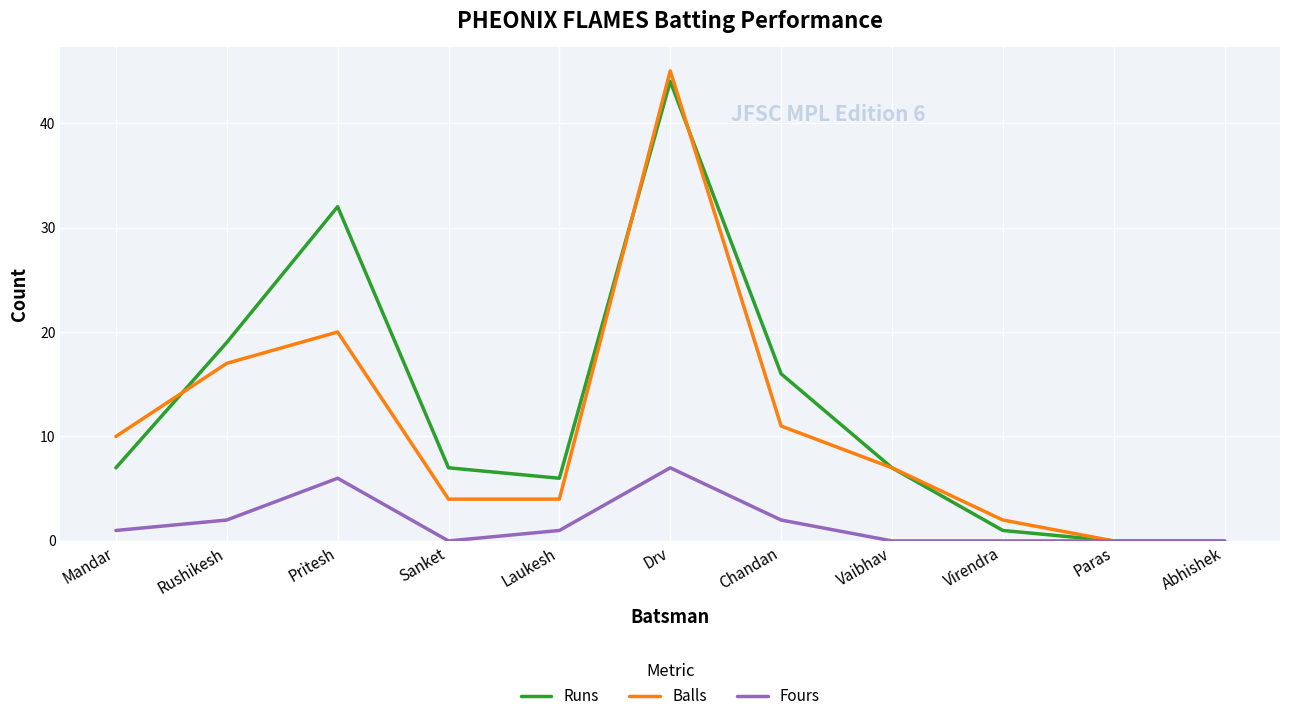

How many series are shown in this chart?

3